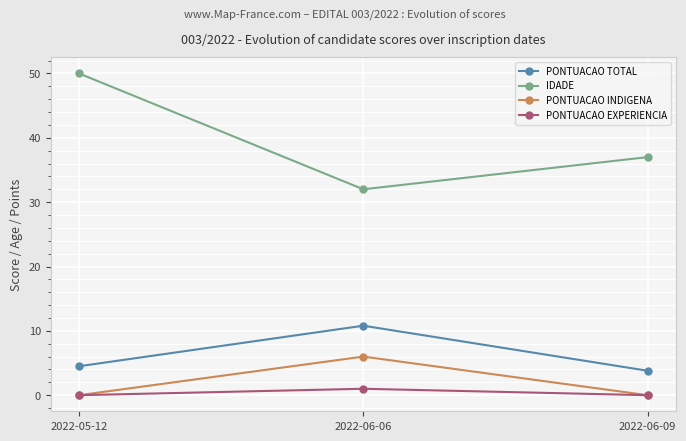

Does the chart have visible grid lines?

Yes